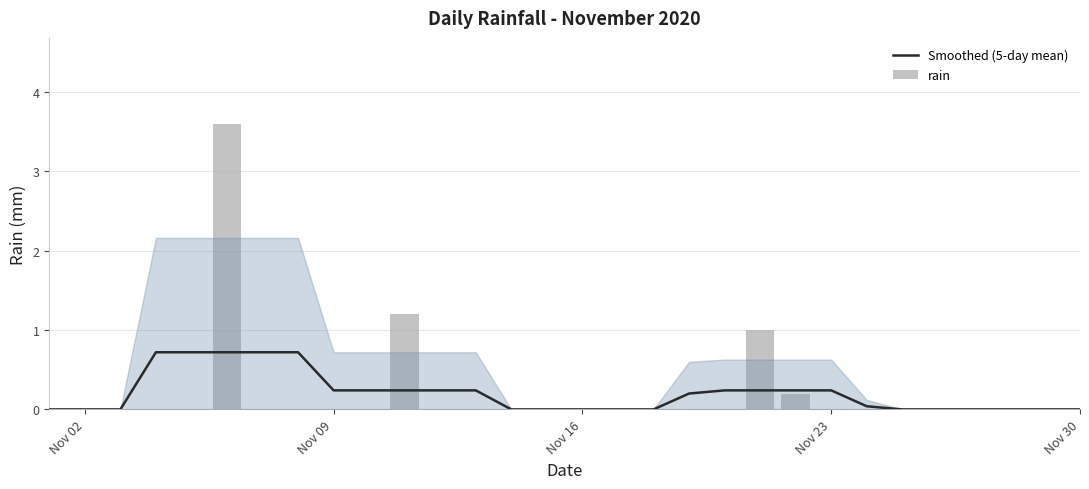

At how many categories does at least one series exceed 1?

2